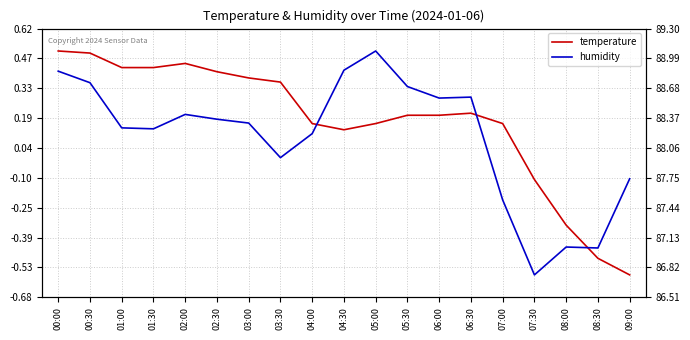

Which has a higher value, 05:30 or 07:00?

05:30